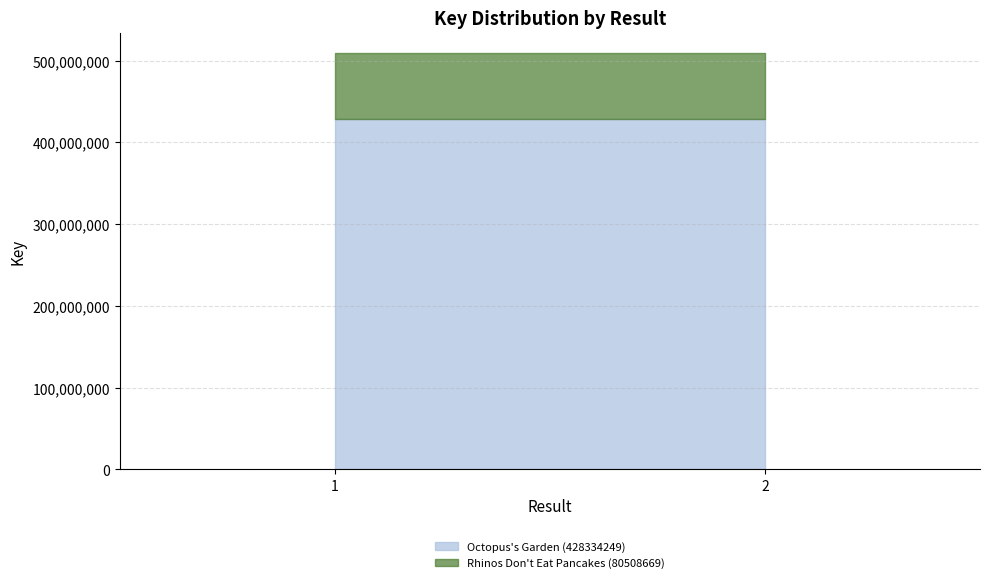

What is the sum of the Octopus's Garden (428334249) values at 2 and 1?

856668498